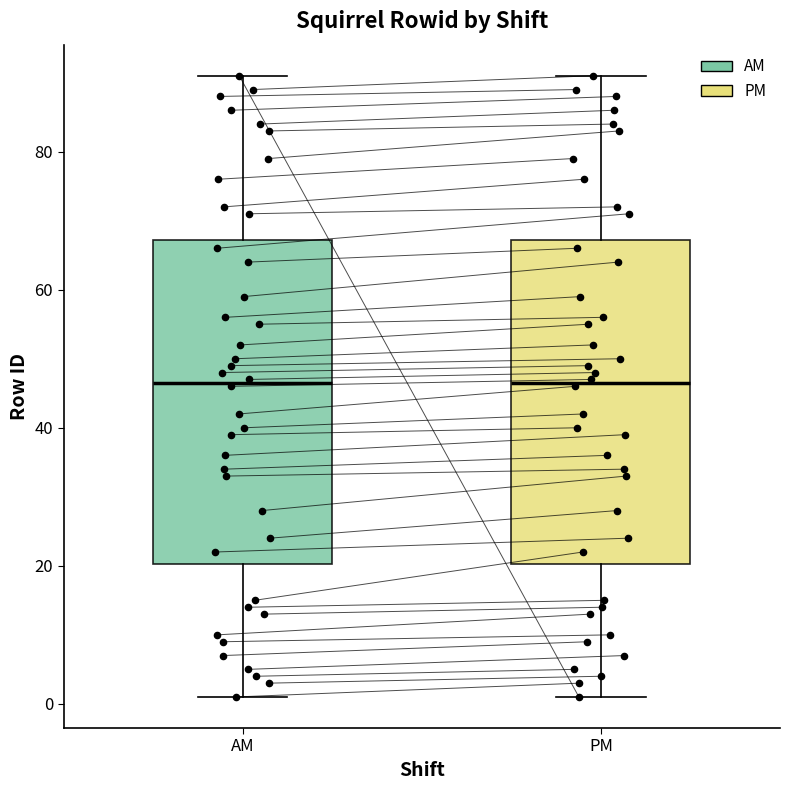

Reading left to right, read every box against the y-axis: the position of its median line, the range the box covers, and the ends of its whiskers. The values are not printed on the chart, so give them approximately, as read against the axis.

AM: median 46, box 20 to 68, whiskers 2 to 92
PM: median 46, box 20 to 68, whiskers 2 to 92